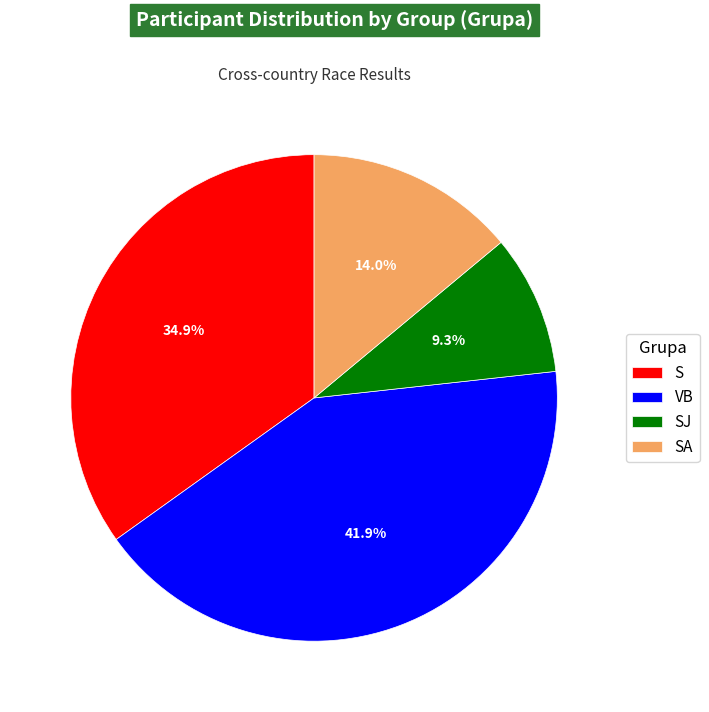

Which category has the smallest portion of the pie?

SJ